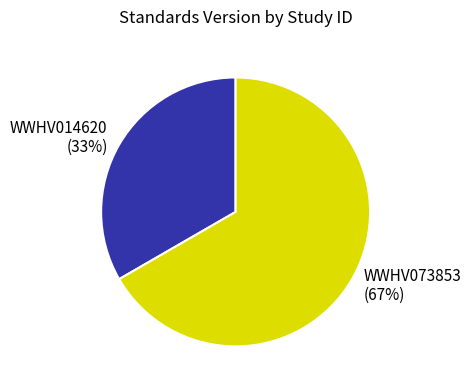

Is it true that WWHV073853 is 54% of the pie?

False